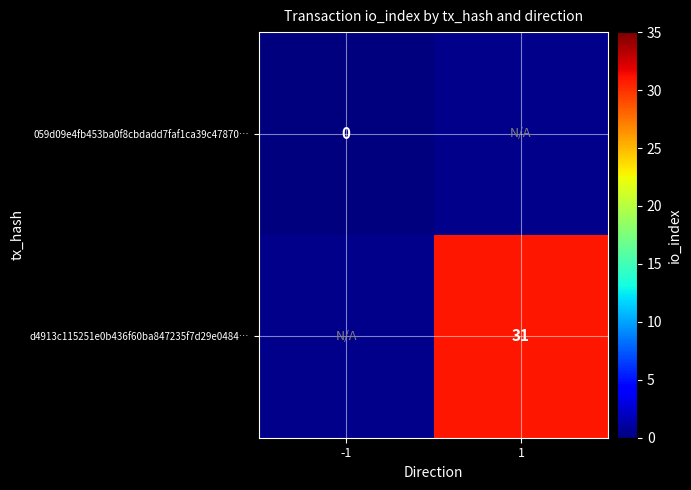

Is it true that d4913c115251e0b436f60ba847235f7d29e0484… equals 31 at 1?

True